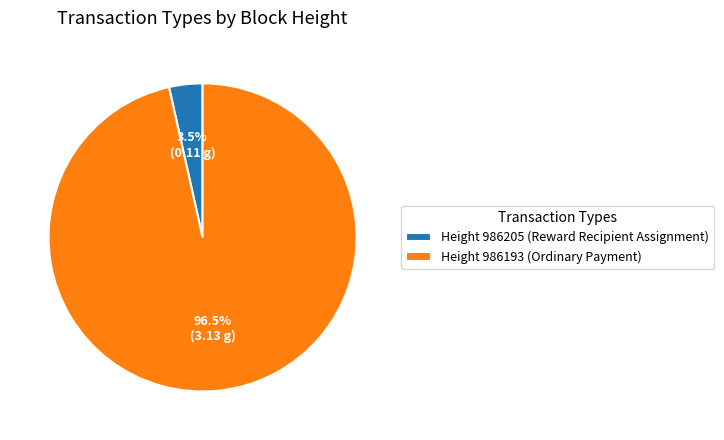

What is the largest slice in the pie chart?

Height 986193 (Ordinary Payment)